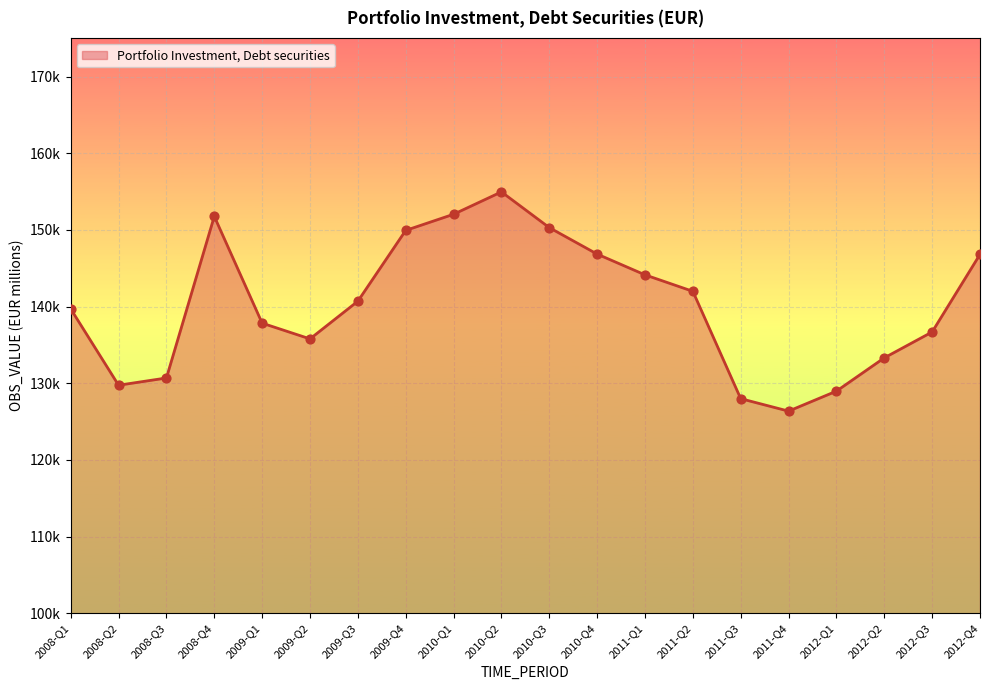

Between 2011-Q4 and 2010-Q4, which is larger?

2010-Q4